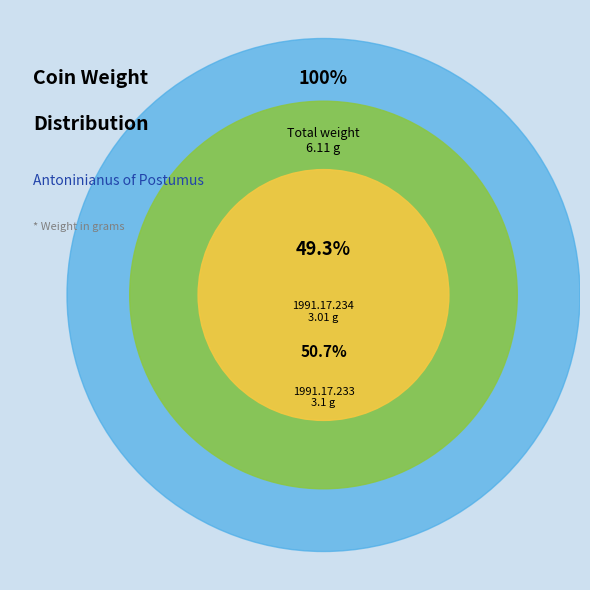

Rank the categories by value from lowest to highest.

1991.17.234, 1991.17.233